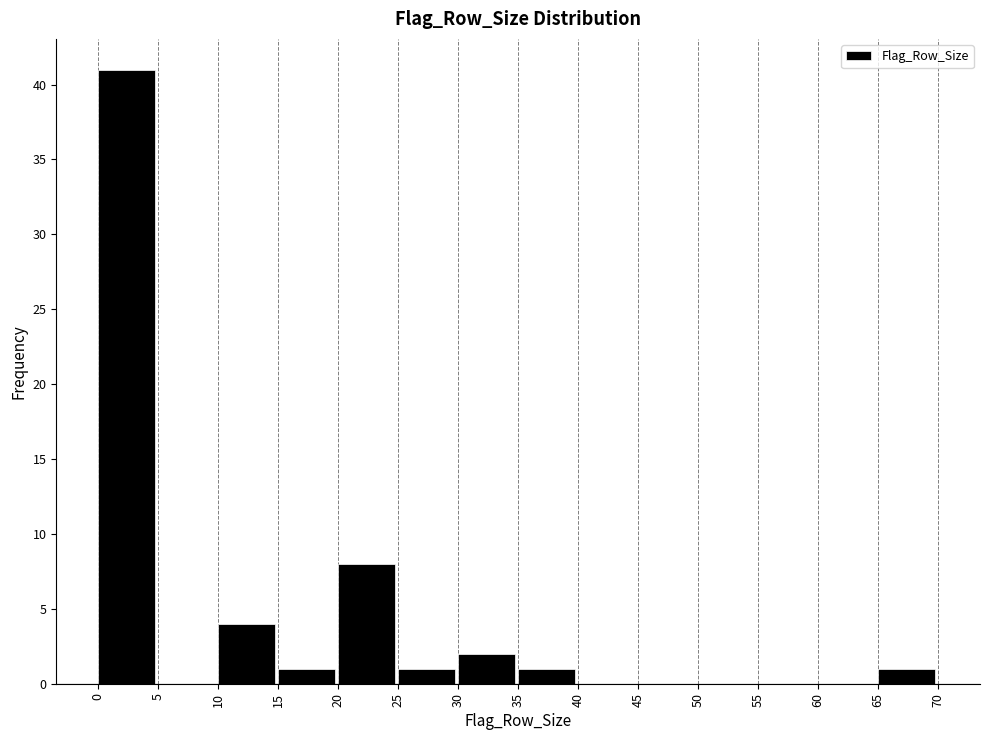

What is the height of the bar covering 20 to 25 on the x-axis? The values are not printed on the chart, so give them approximately, as read against the axis.

8